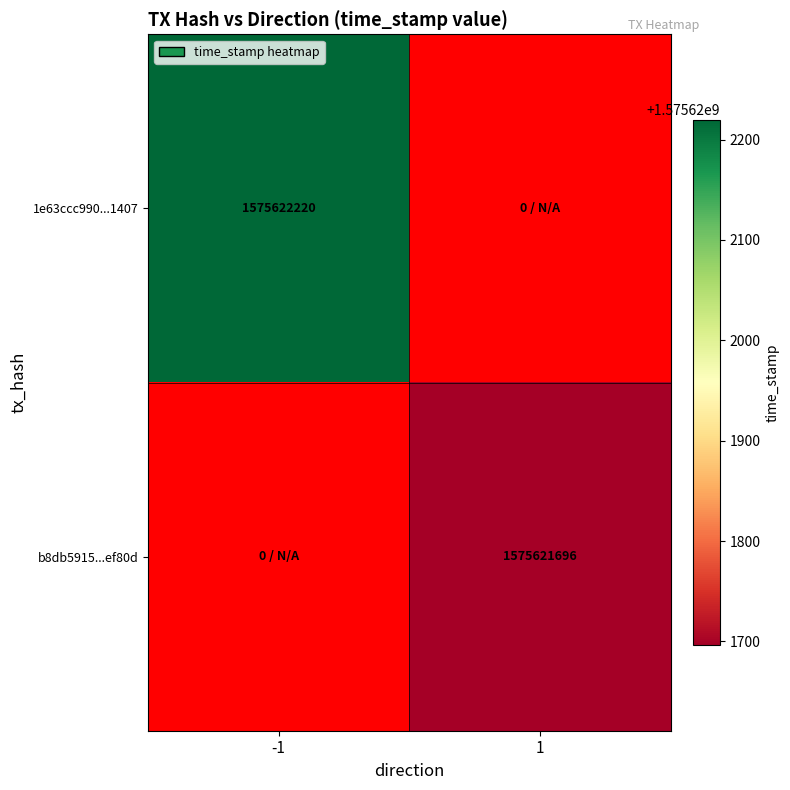

Count the b8db5915d8fab4f378d029c454f77255f2ef80d values in the range 0 to 1575621696.

2